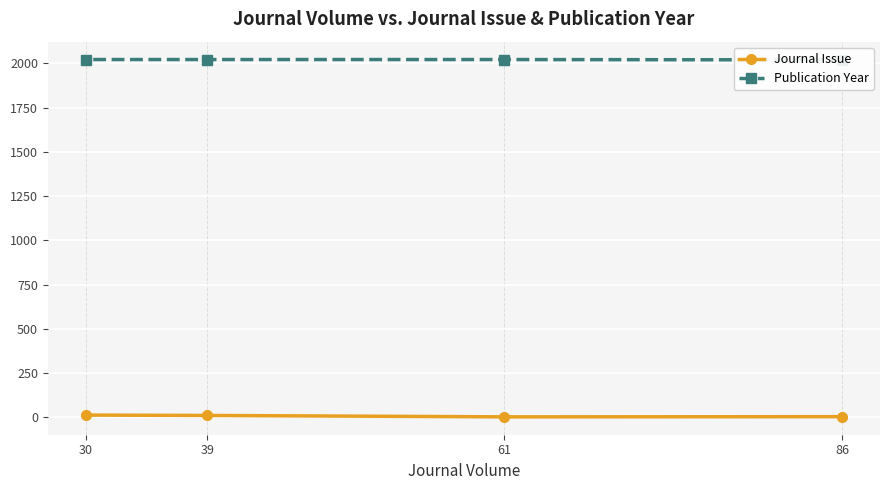

At which label does Publication Year reach its peak?

61